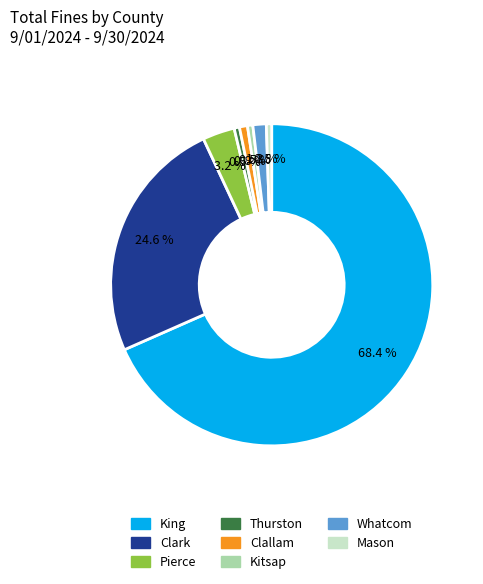

The Mason slice represents 6% of the pie. True or false?

False